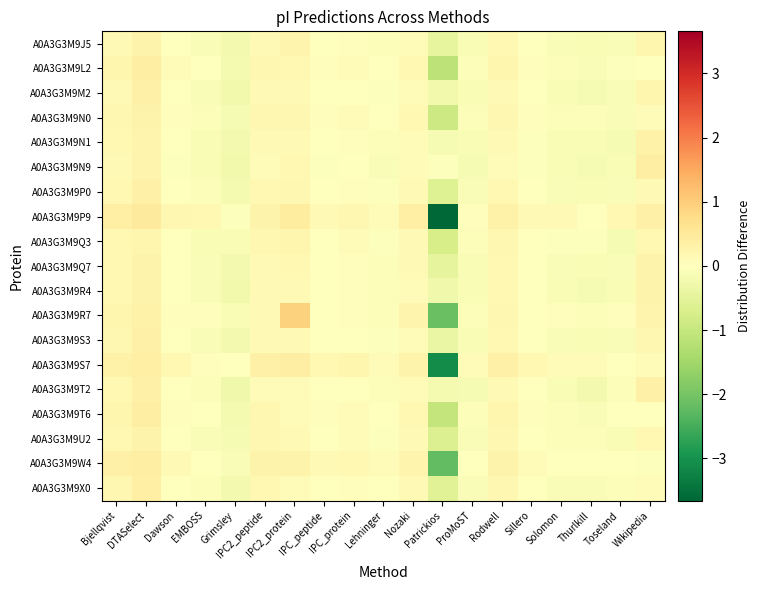

Which series has the widest spread of values?

A0A3G3M9P9